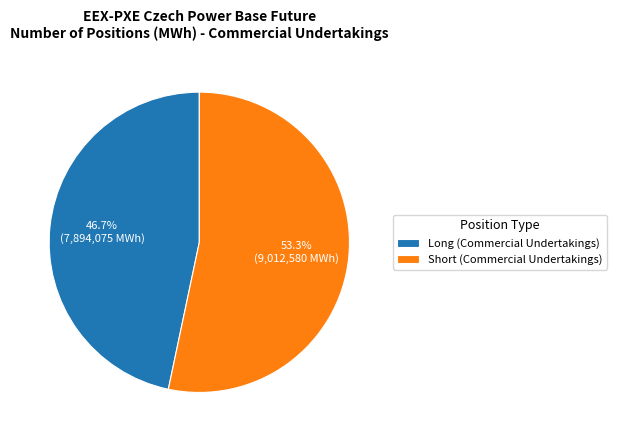

What is the majority slice?

Short (Commercial Undertakings)